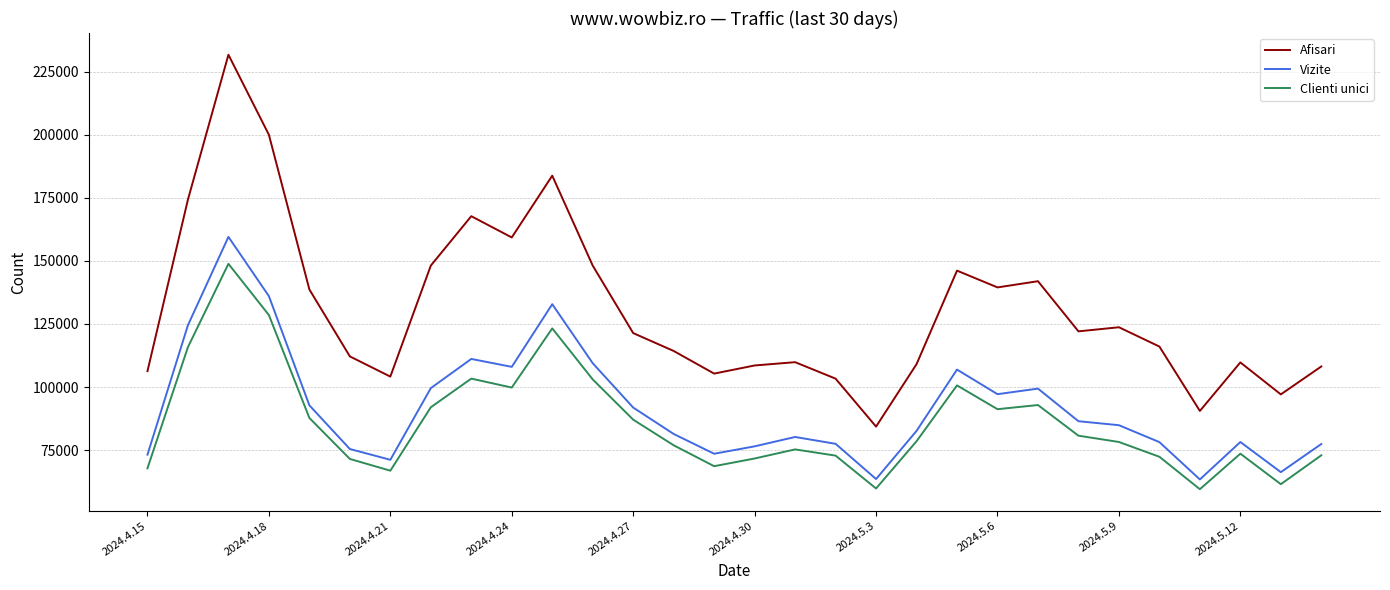

What is the lowest value of the Clienti unici series?

59544